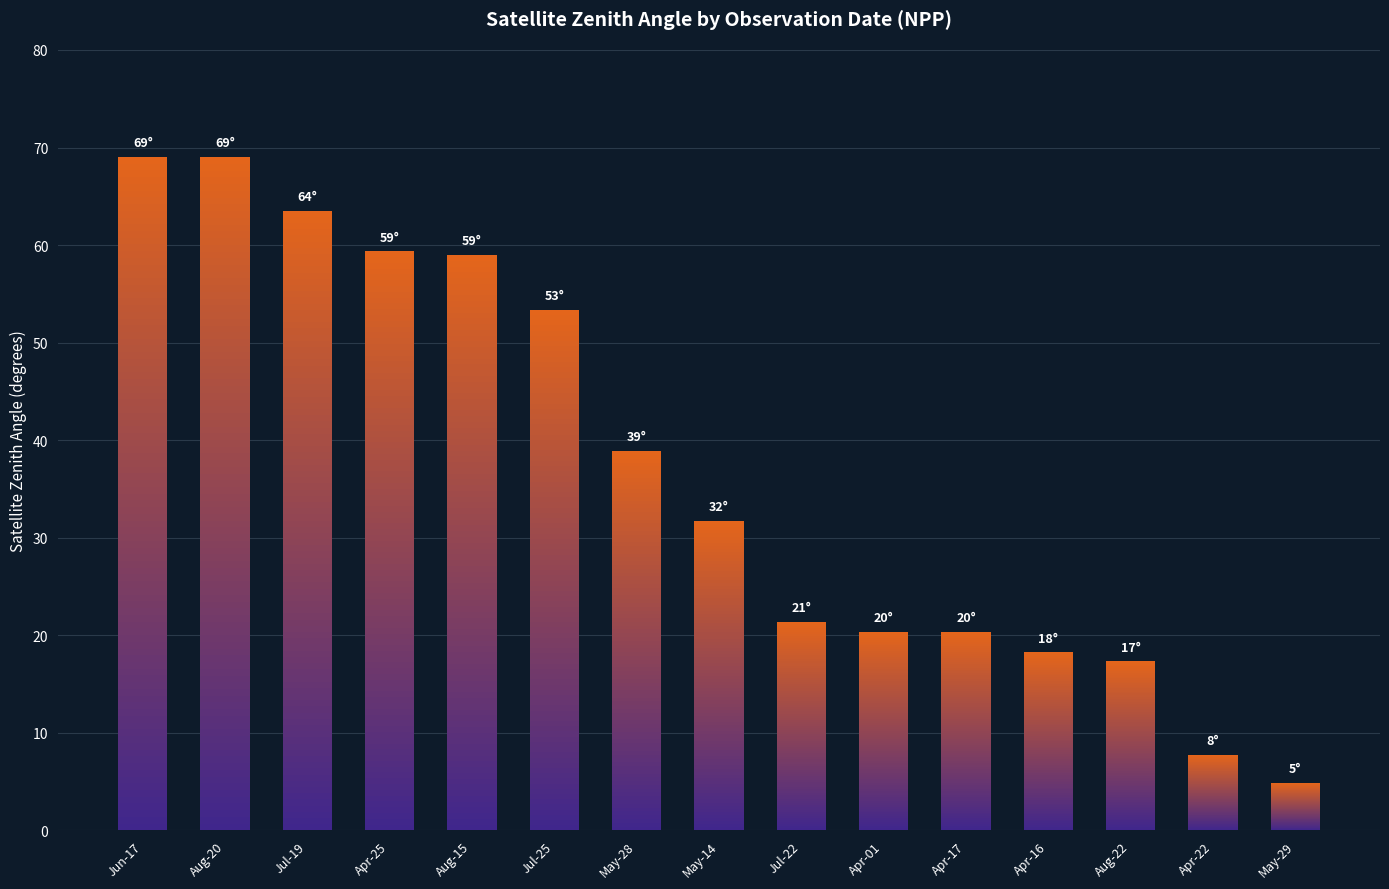

Does the chart contain any negative values?

No